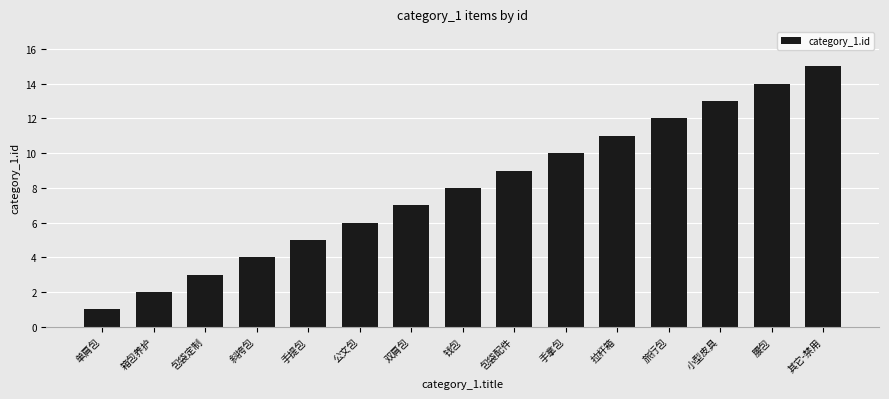

What position from the right is 双肩包?

9